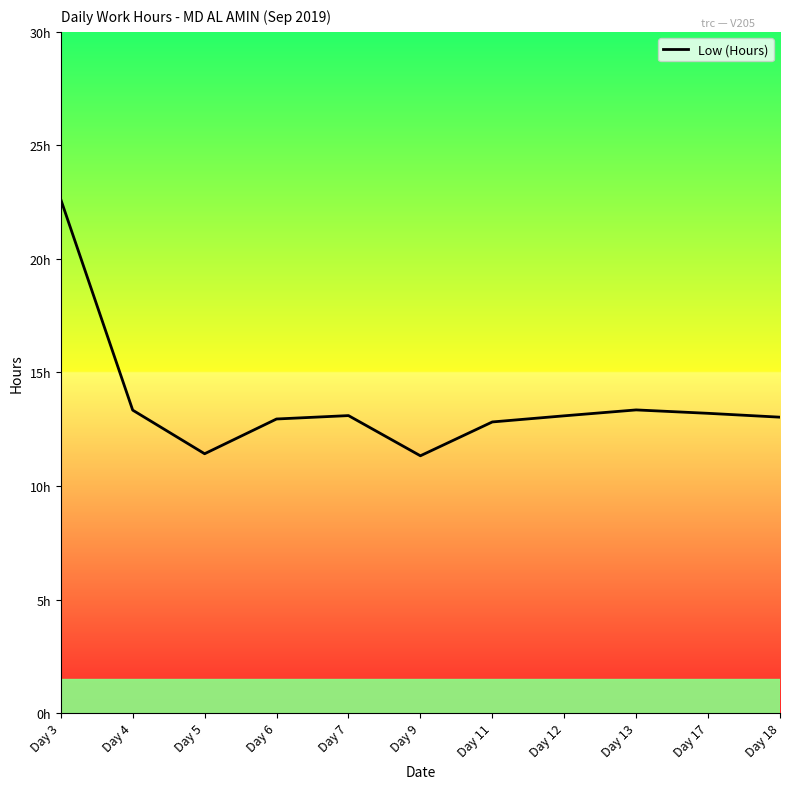

Is this an area chart (filled region under the line)?

No